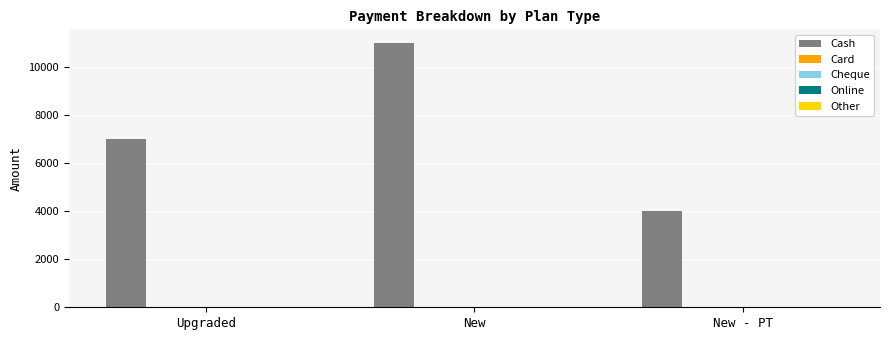

How many bars are there in total?

3